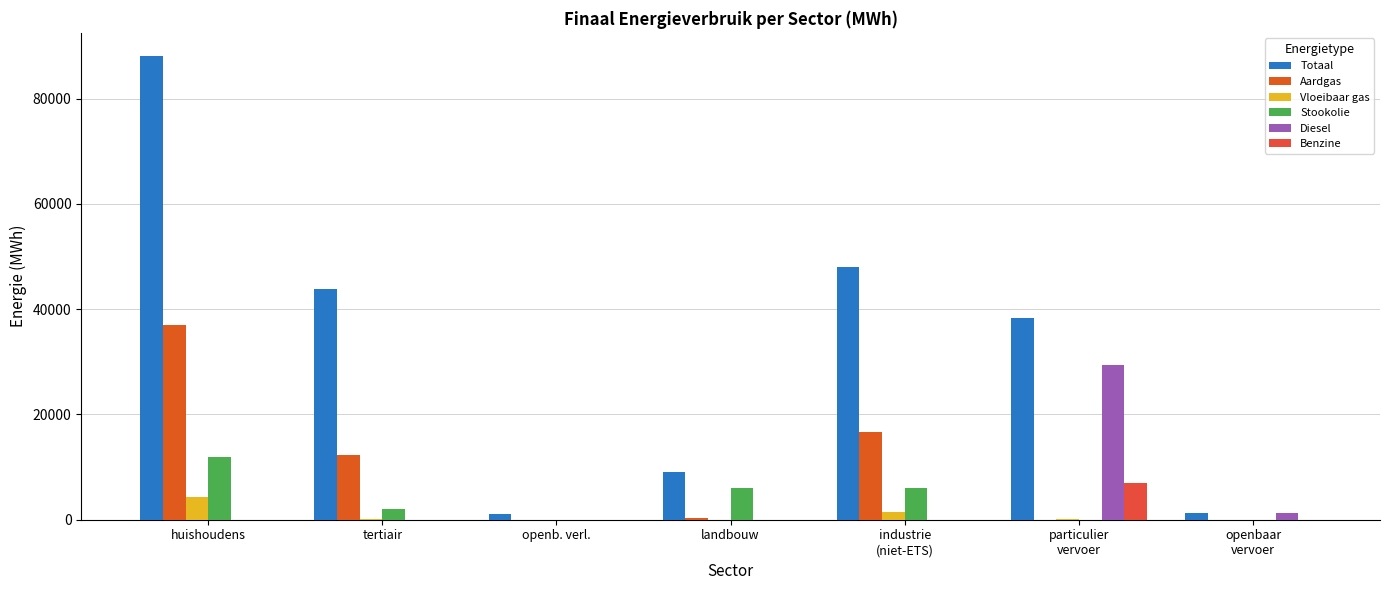

Does the chart contain stacked bars?

No